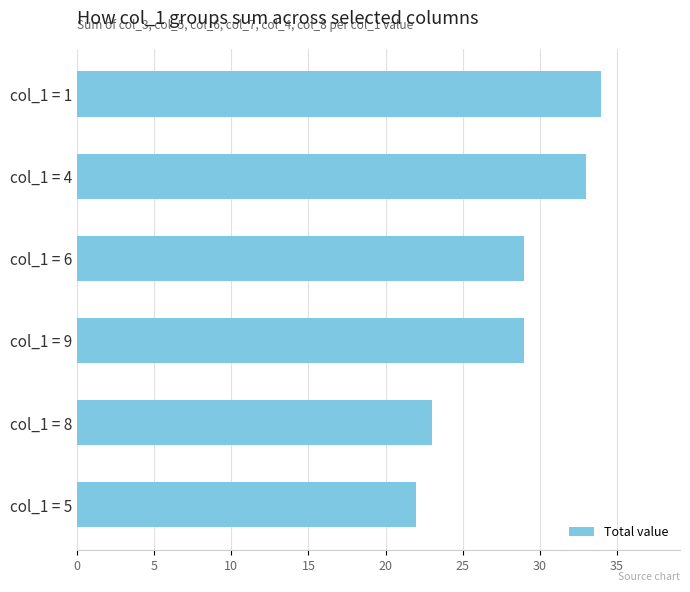

Count the number of categories in the chart.

6